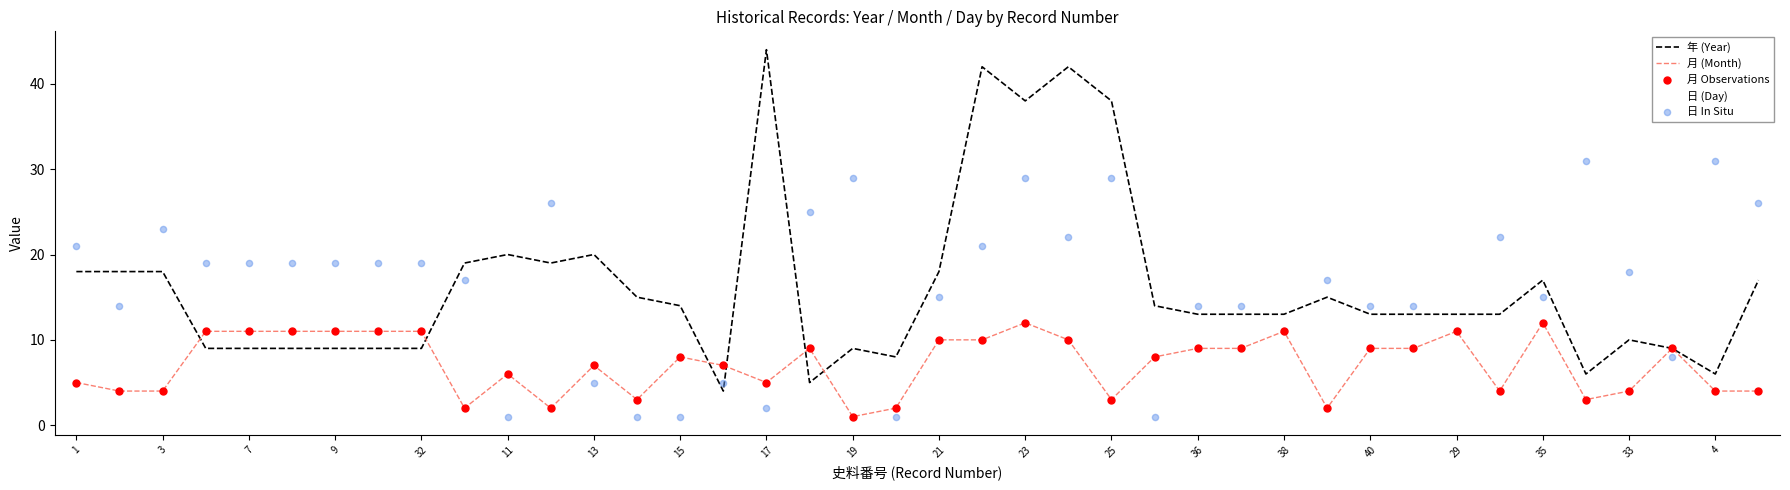

At how many categories does at least one series exceed 39?

3